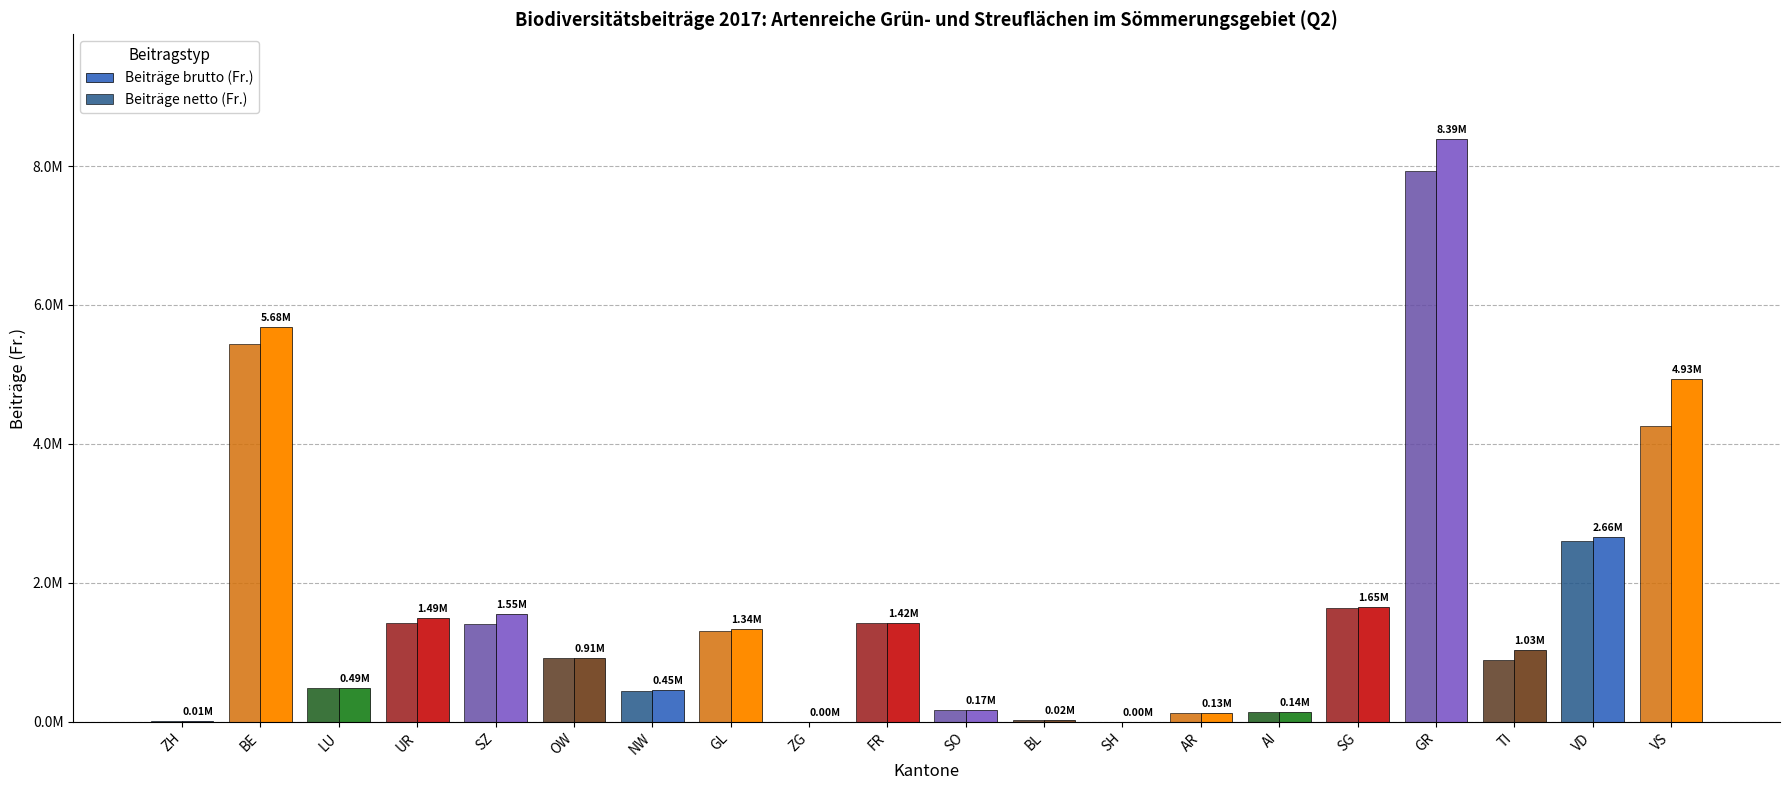

Reading left to right, transcribe all the data shown in this chart.

Beiträge brutto (Fr.): ZH=9806	BE=5680232	LU=491520	UR=1492062	SZ=1547738	OW=914757	NW=453666	GL=1339011	ZG=2711	FR=1424498	SO=169046	BL=21614	SH=270	AR=131007	AI=141897	SG=1647803	GR=8386104	TI=1033708	VD=2656403	VS=4927816
Beiträge netto (Fr.): ZH=9806	BE=5444138	LU=481000	UR=1422696	SZ=1412351	OW=912909	NW=449308	GL=1312754	ZG=2711	FR=1422027	SO=169046	BL=21614	SH=270	AR=131007	AI=141897	SG=1644711	GR=7925417	TI=892678	VD=2608470	VS=4258681